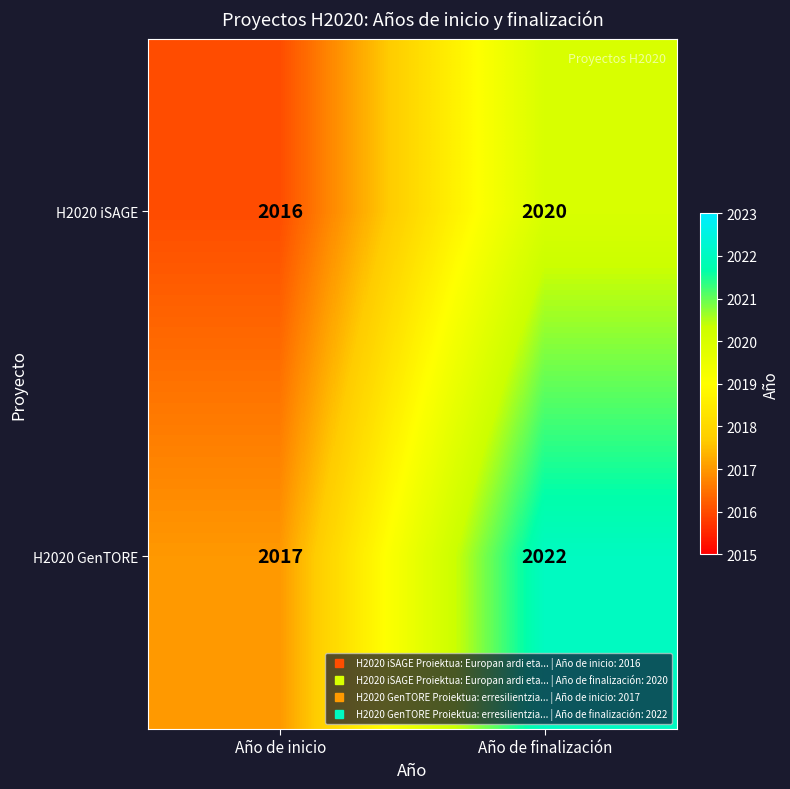

Which category has the lowest value across all series?

Año de inicio